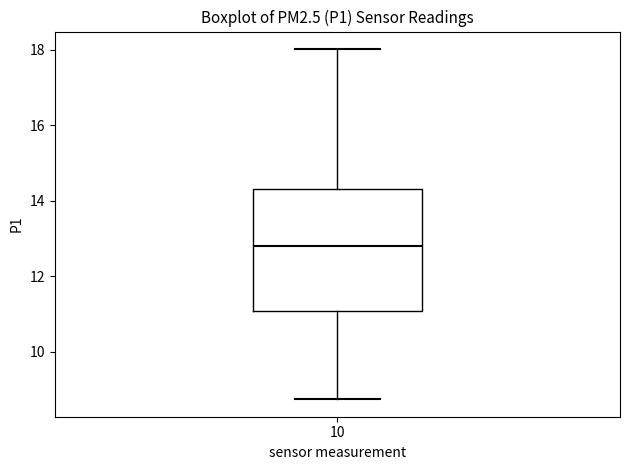

Read this box plot against the y-axis: the position of the median line, the range covered by the box, and the ends of both whiskers. The values are not printed on the chart, so give them approximately, as read against the axis.

median 12.8, box 11.0 to 14.4, whiskers 8.8 to 18.0